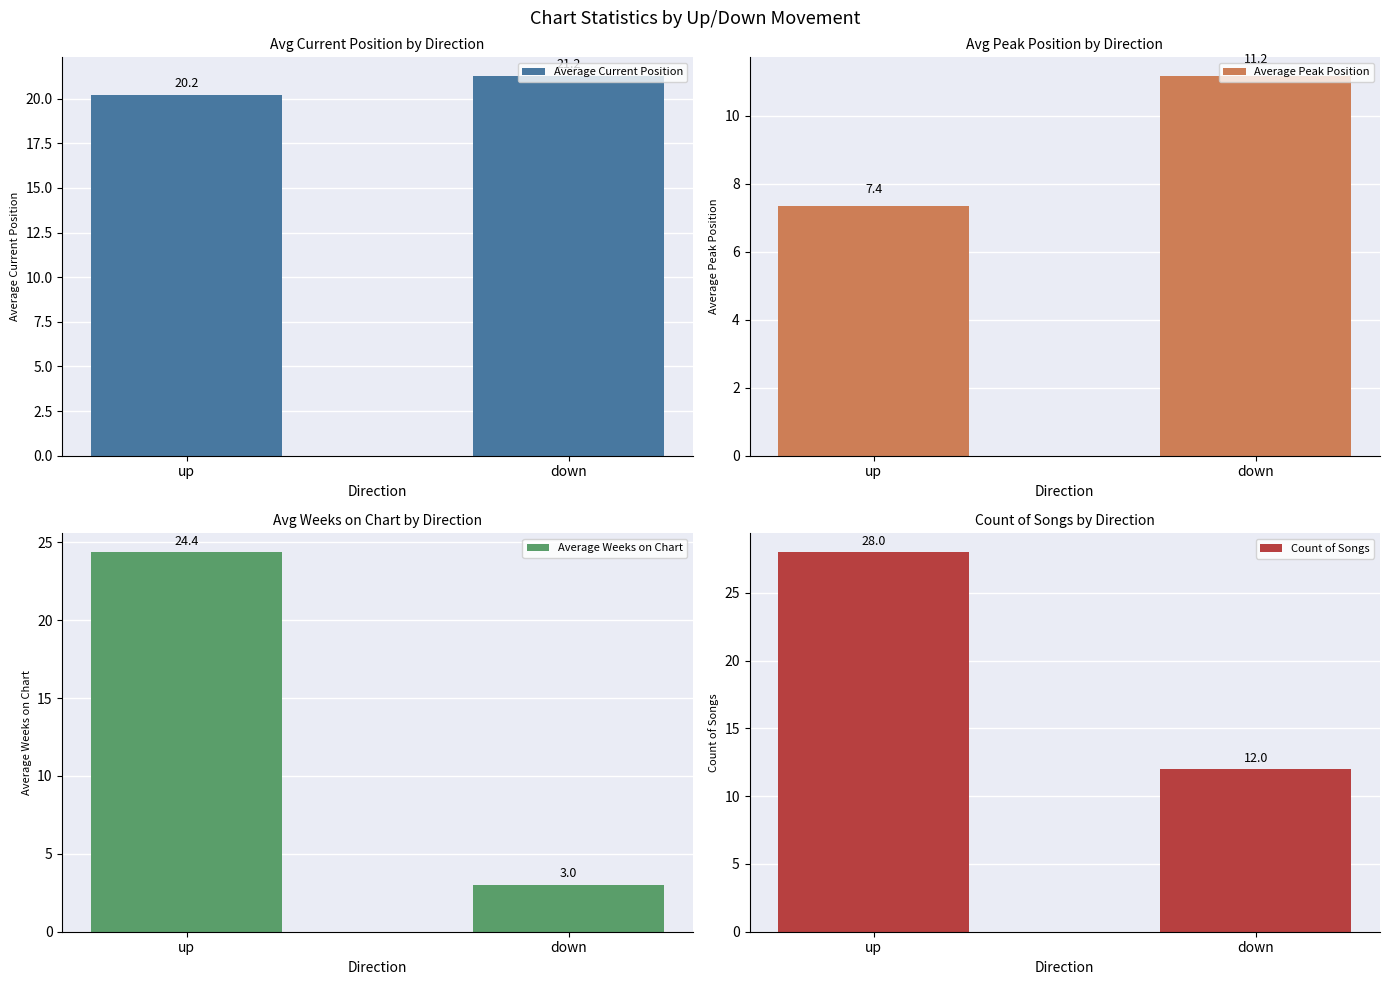

Is the value of Average Weeks on Chart at down greater than the value of Count of Songs at down?

No